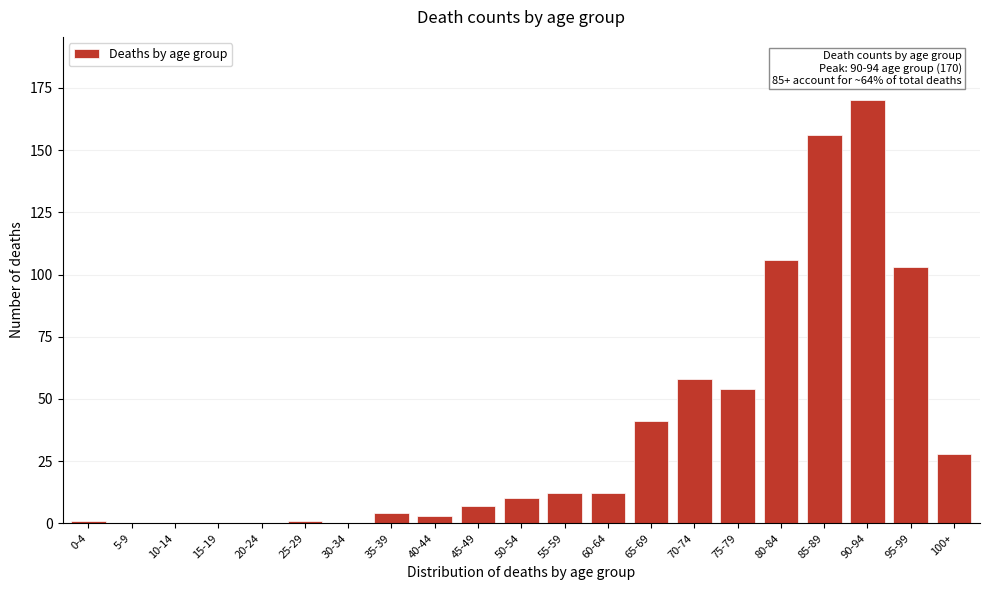

Reading right to left, what are all the values shown in this chart?

100+=28	95-99=103	90-94=170	85-89=156	80-84=106	75-79=54	70-74=58	65-69=41	60-64=12	55-59=12	50-54=10	45-49=7	40-44=3	35-39=4	30-34=0	25-29=1	20-24=0	15-19=0	10-14=0	5-9=0	0-4=1